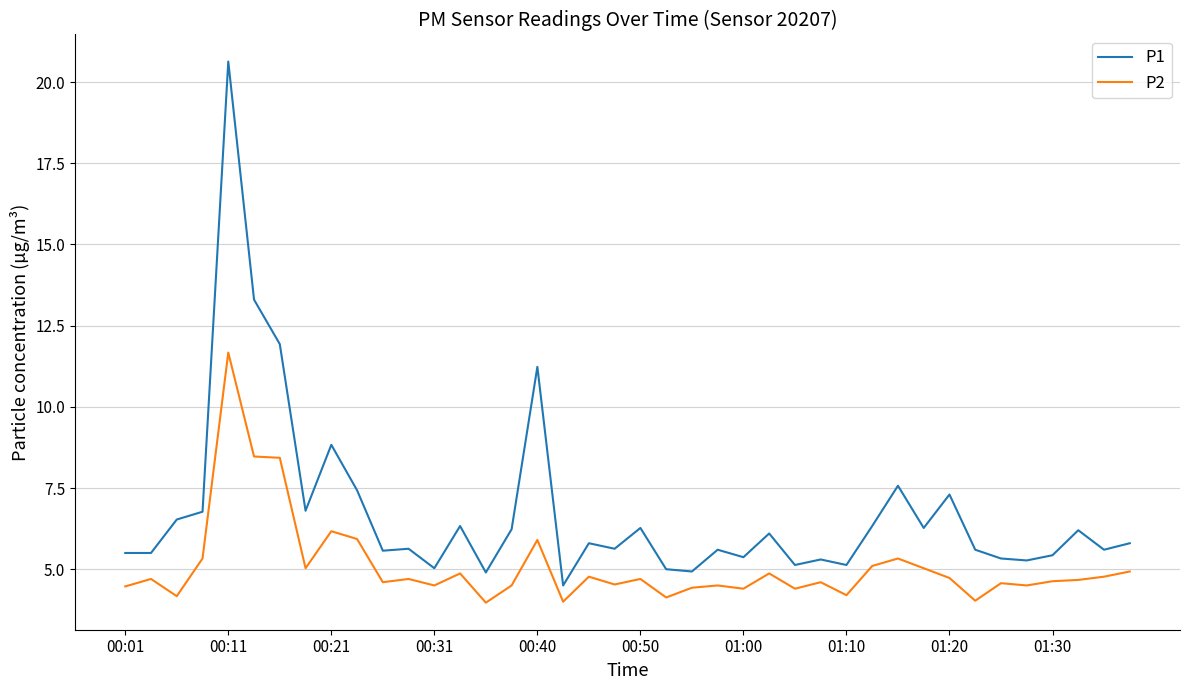

Is this an area chart (filled region under the line)?

No